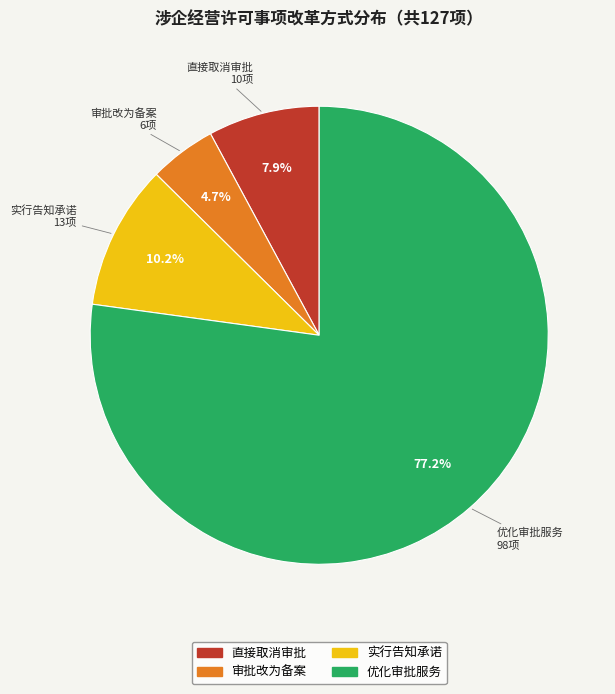

What is the largest slice in the pie chart?

优化审批服务